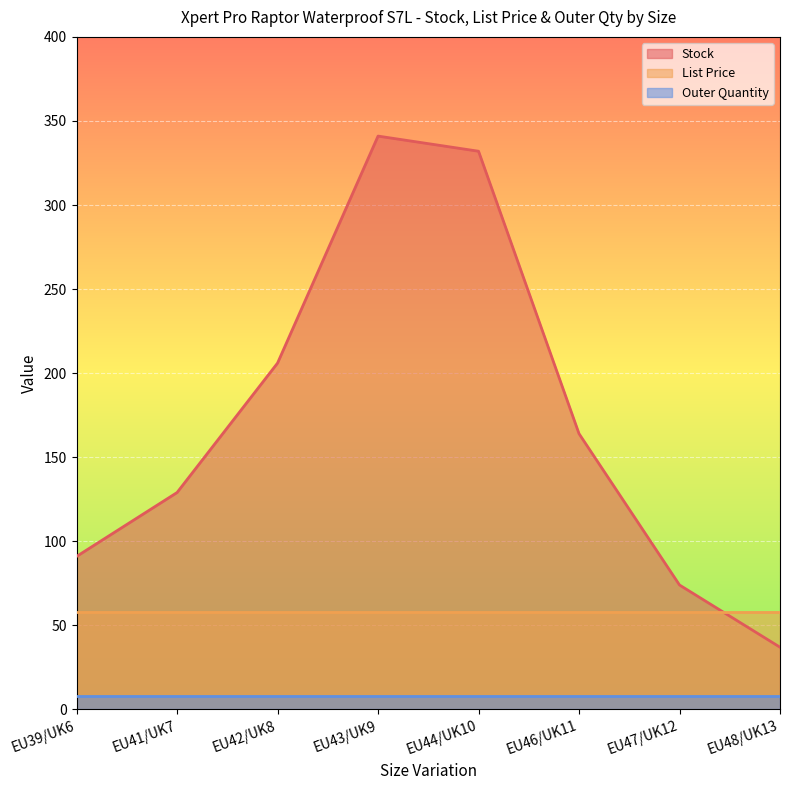

What is the label of the 1st point from the left?

EU39/UK6